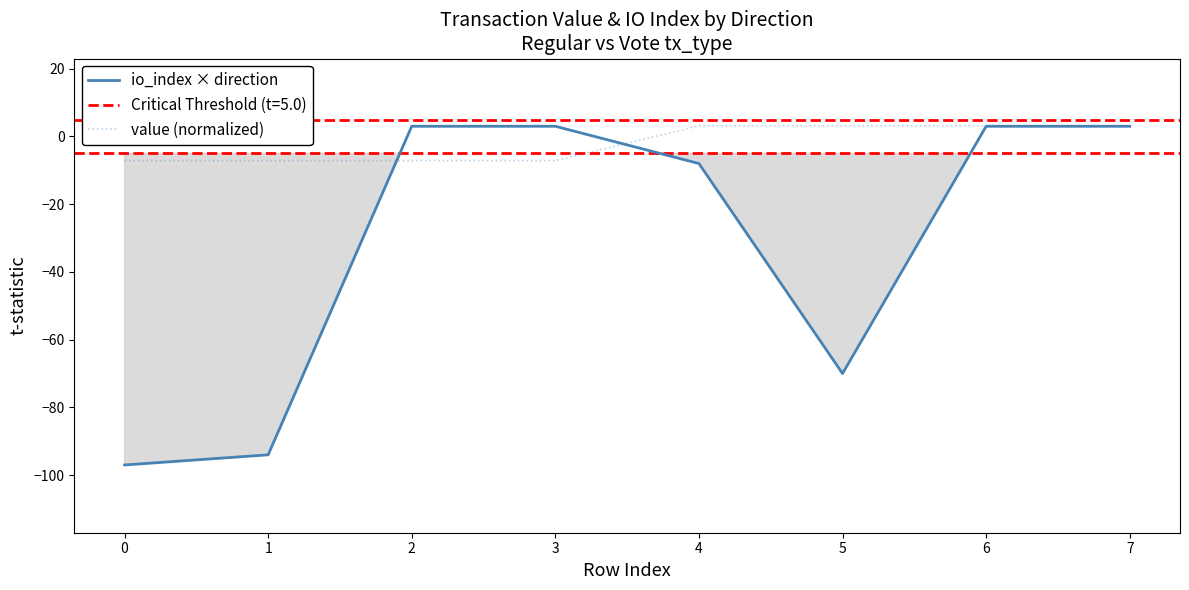

Reading left to right, what are all the values shown in this chart?

io_index × direction: -97.0	-94.0	3.0	3.0	-8.0	-70.0	3.0	3.0
value (normalized): -7.1	-7.1	-7.1	-7.1	3.1	3.1	3.1	3.1